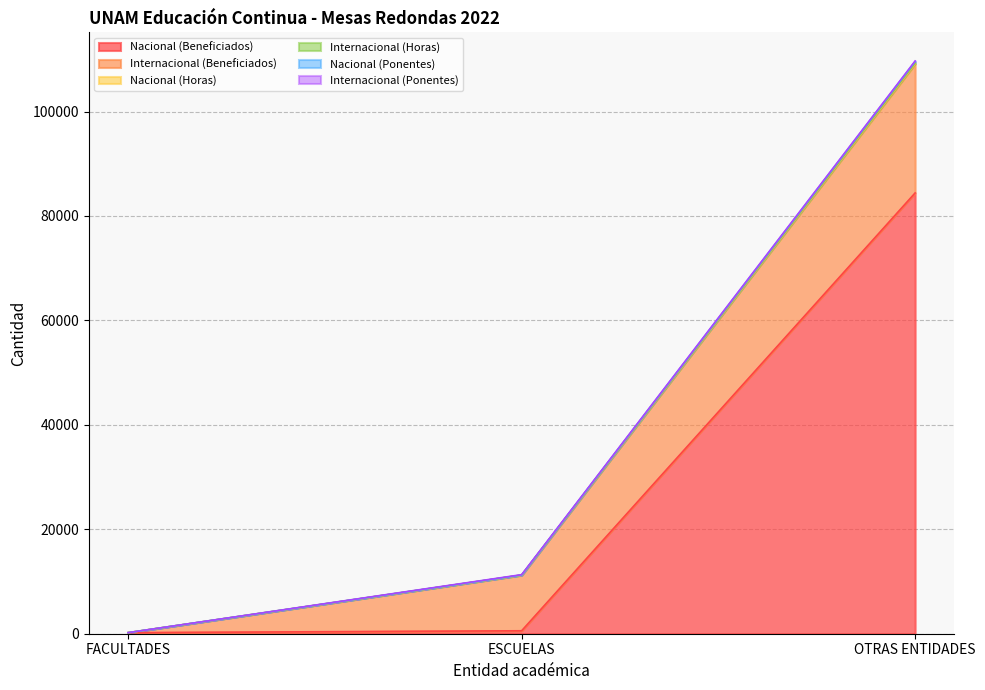

At which label does Nacional (Beneficiados) reach its peak?

OTRAS ENTIDADES